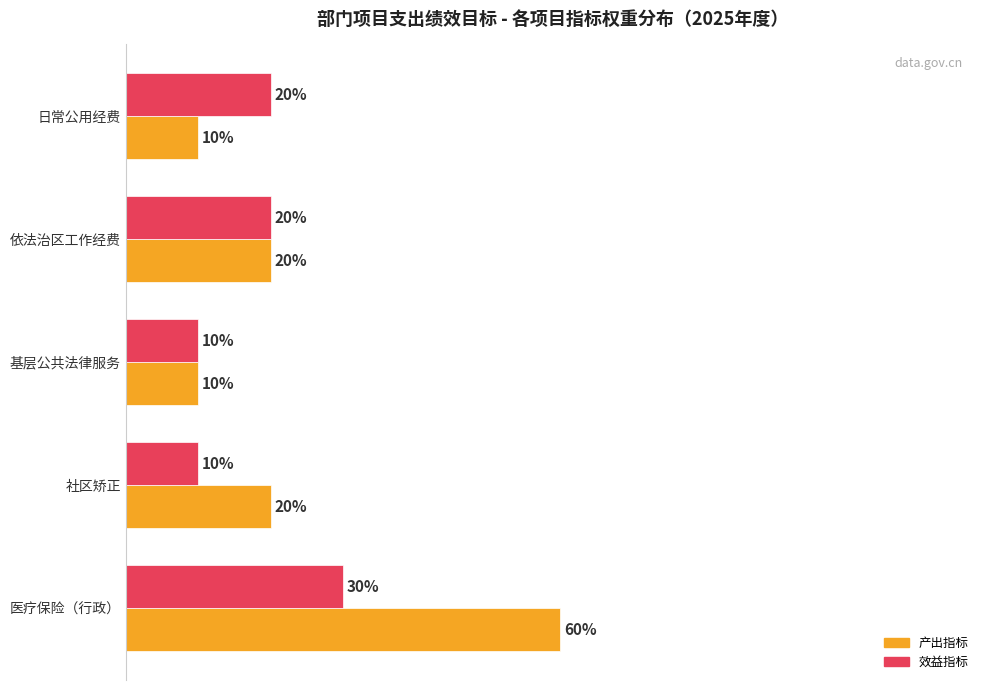

At which label does 产出指标 reach its peak?

医疗保险（行政）